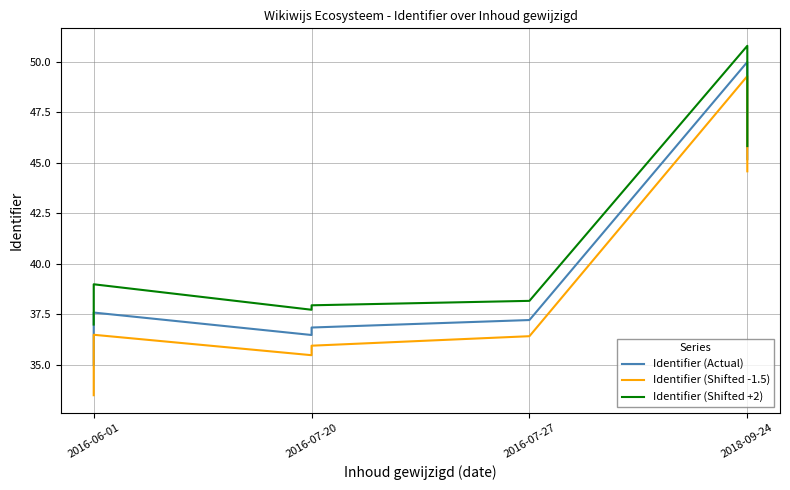

Count the number of categories in the chart.

10